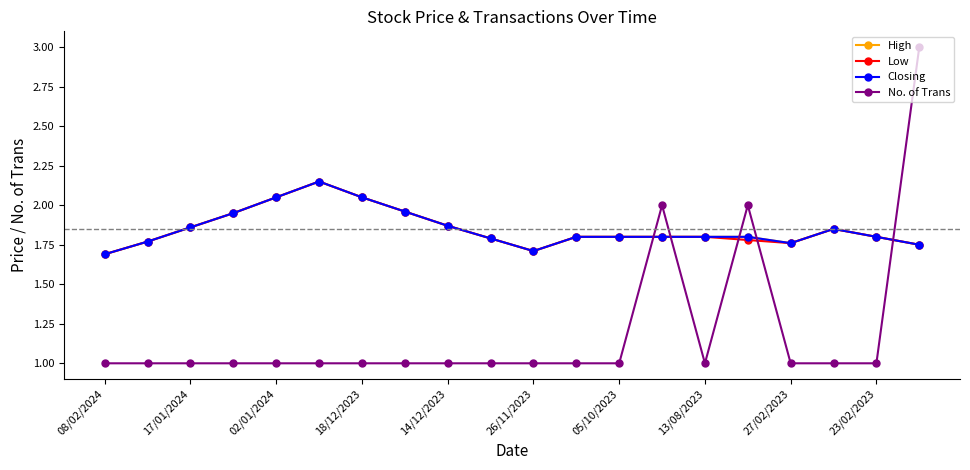

At which label does Closing reach its minimum?

08/02/2024